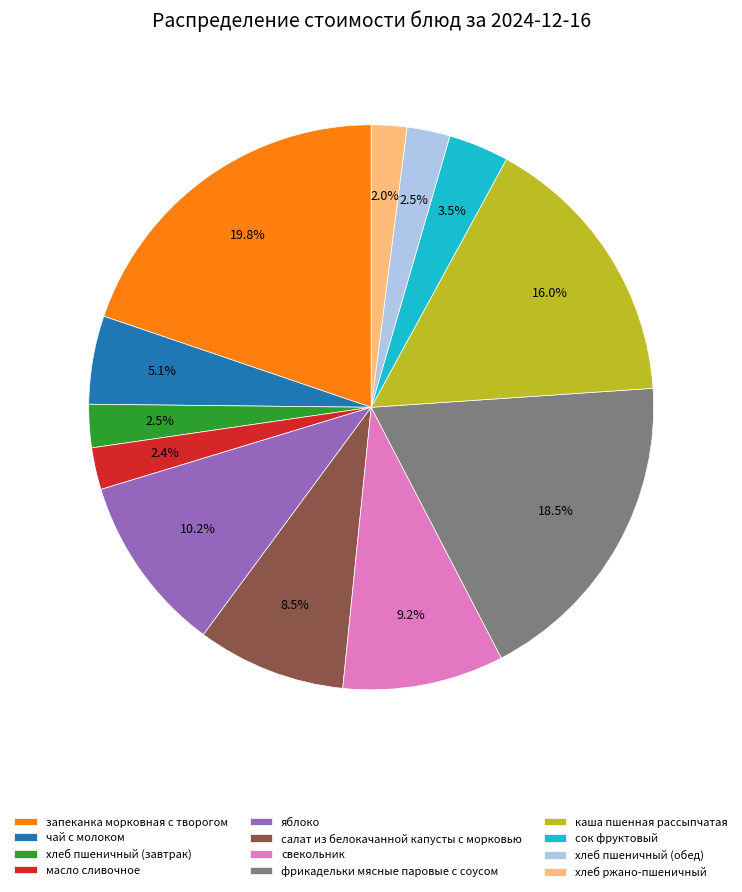

Which has a higher value, хлеб пшеничный (завтрак) or сок фруктовый?

сок фруктовый